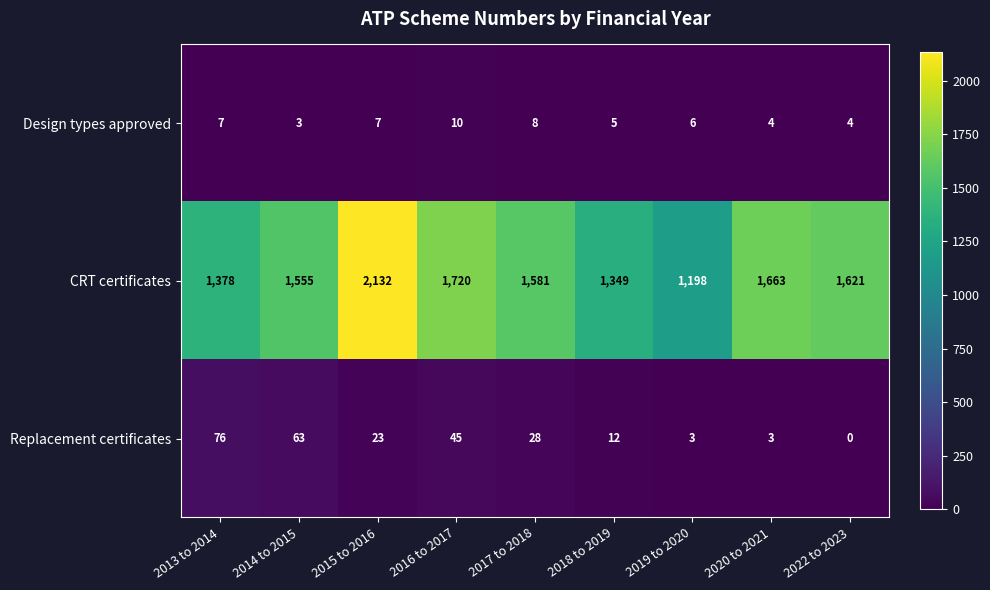

What is the sum of all CRT certificates values?

14197